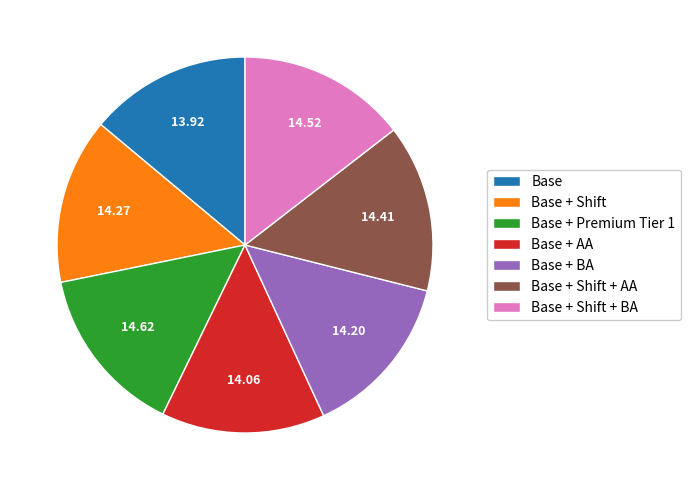

Does Base represent more than half of the total?

No